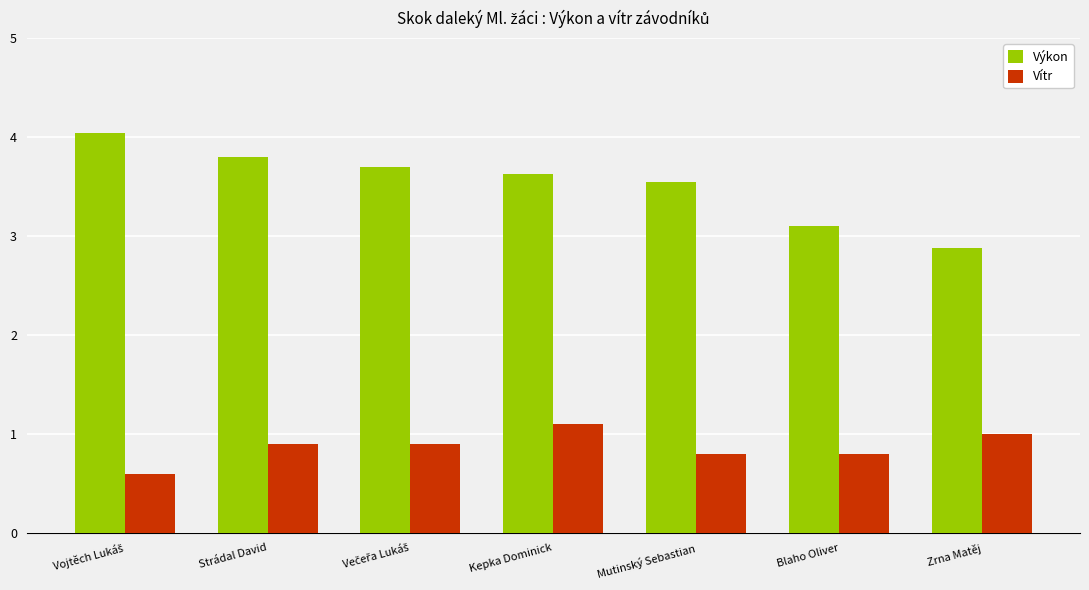

The value of Výkon at Strádal David is 6.6. True or false?

False